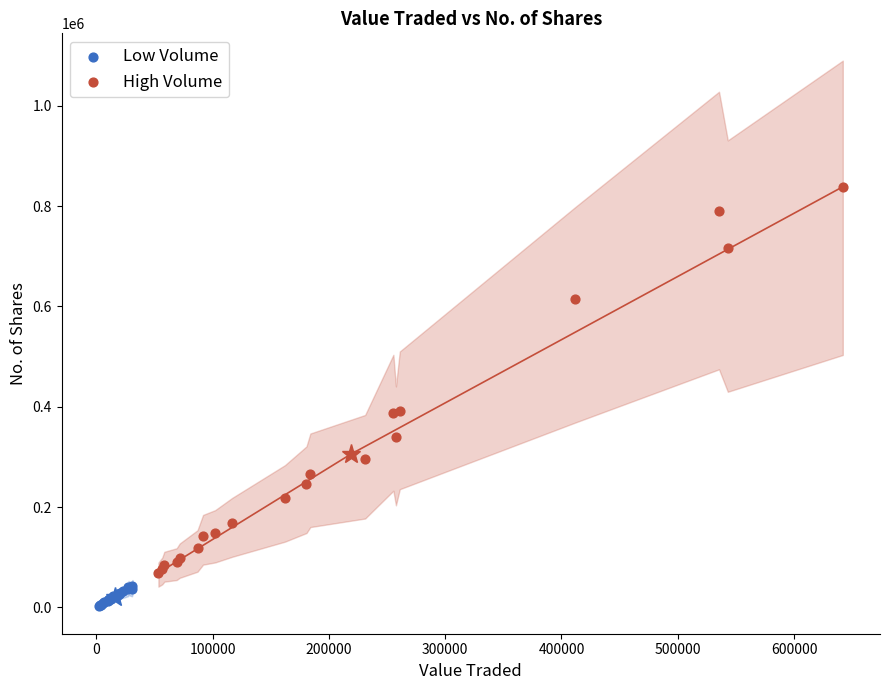

Which series reaches the minimum Y coordinate?

Low Volume